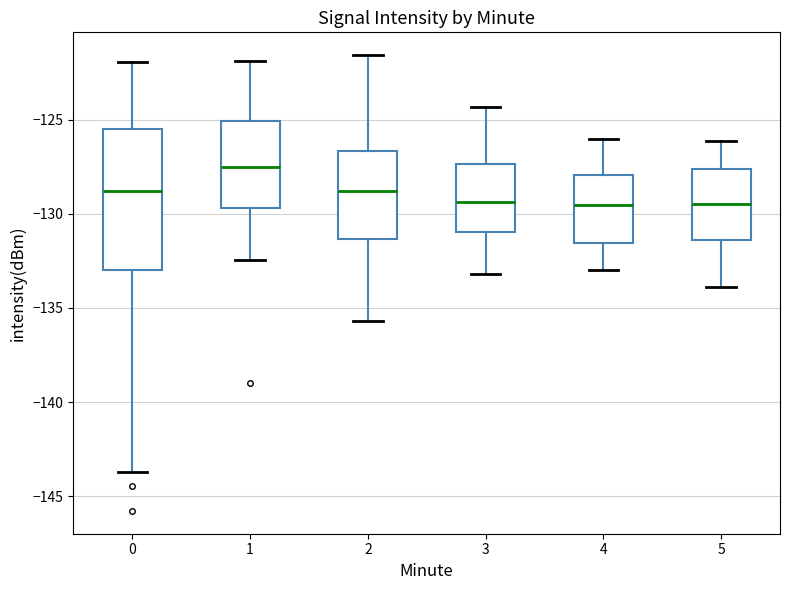

Reading left to right, transcribe this box plot: for each box, give where its median line is, the range the box spans, and where its two whiskers end, as read against the y-axis. The values are not printed on the chart, so give them approximately, as read against the axis.

0: median -129.0, box -133.0 to -125.5, whiskers -143.5 to -122.0
1: median -127.5, box -129.5 to -125.0, whiskers -132.5 to -122.0
2: median -129.0, box -131.5 to -126.5, whiskers -135.5 to -121.5
3: median -129.5, box -131.0 to -127.5, whiskers -133.0 to -124.5
4: median -129.5, box -131.5 to -128.0, whiskers -133.0 to -126.0
5: median -129.5, box -131.5 to -127.5, whiskers -134.0 to -126.0